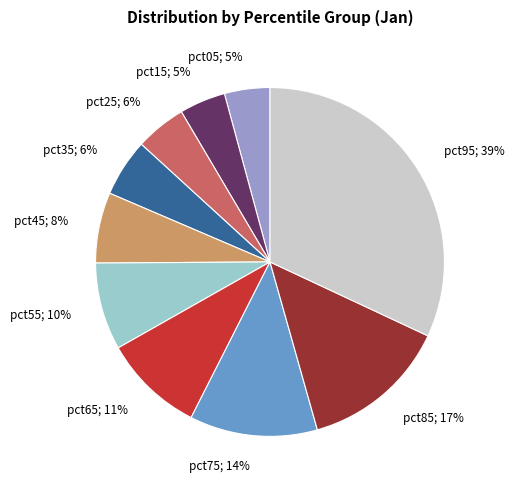

Which slice is the largest?

pct95